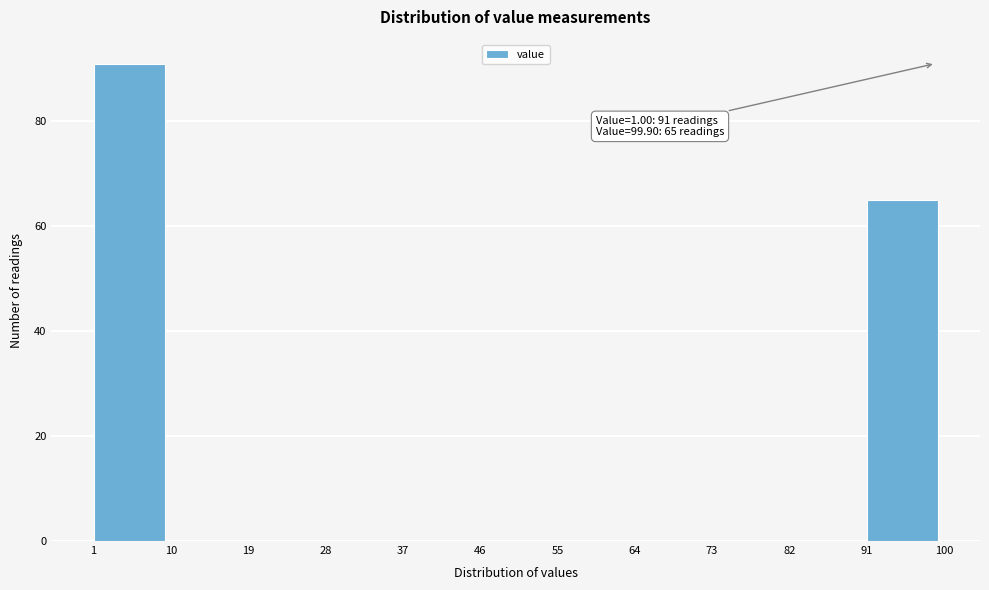

Which range on the x-axis has the tallest bar?

1 to 10